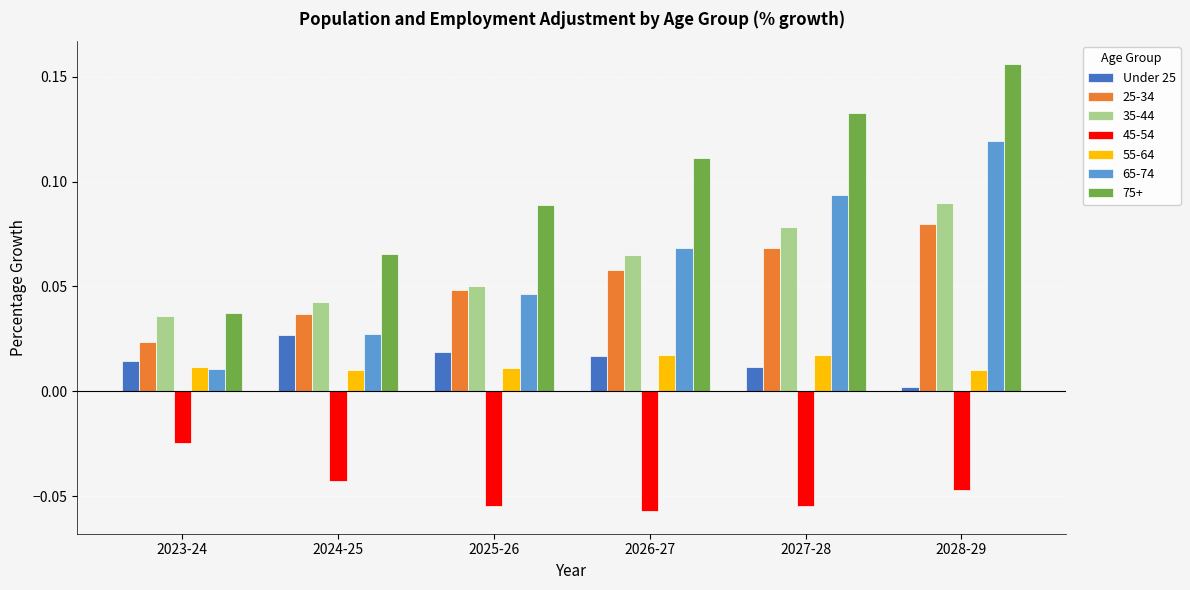

Which category has the highest value in the Under 25 series?

2024-25